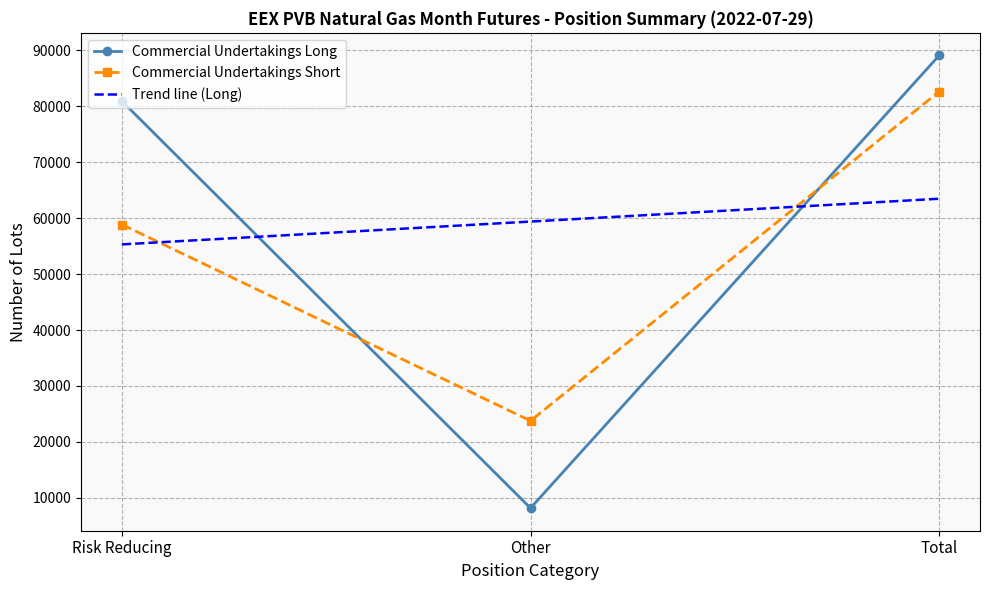

Read the Commercial Undertakings Short value at Other.

23760.0